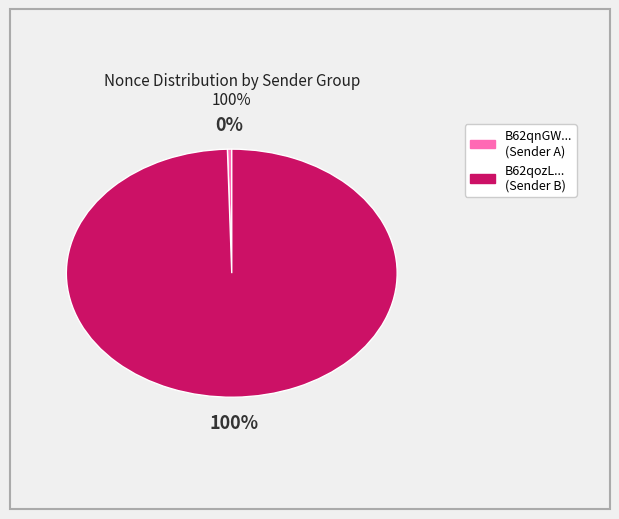

To the nearest percent, what is the average slice percentage?

50%